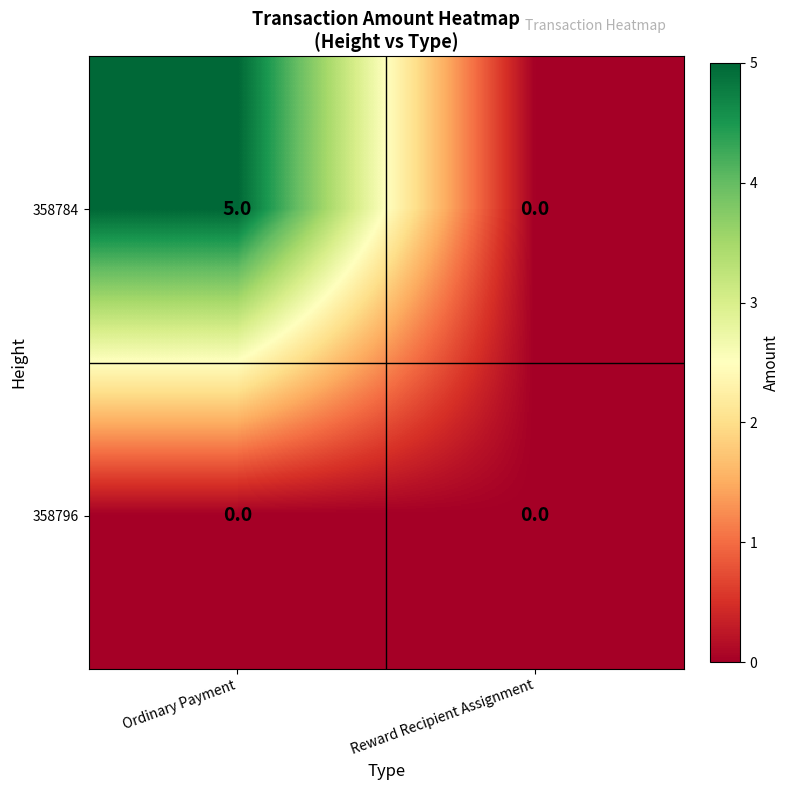

Is it true that 358784 equals 5 at Ordinary Payment?

True